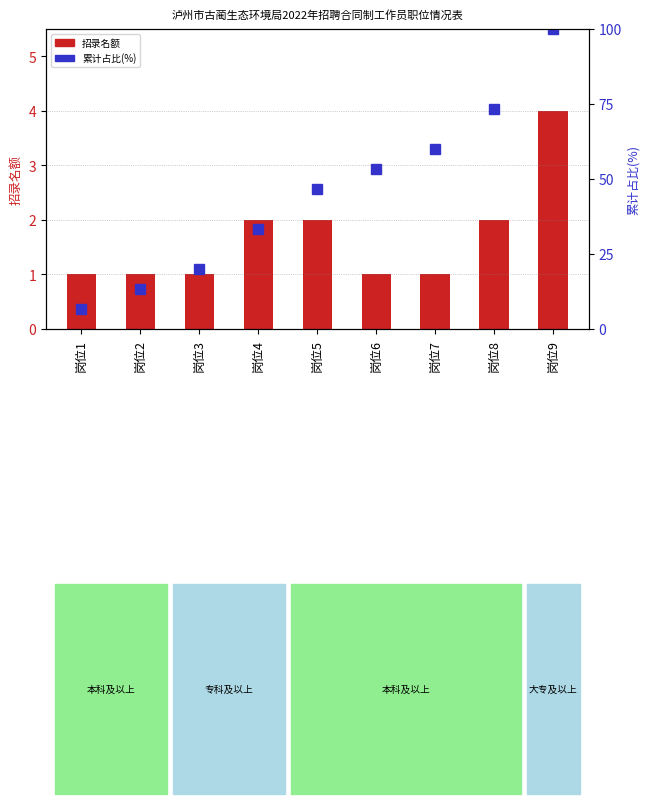

Reading left to right, what are all the values shown in this chart?

招录名额: 1.0	1.0	1.0	2.0	2.0	1.0	1.0	2.0	4.0
累计占比(%): 6.7	13.3	20.0	33.3	46.7	53.3	60.0	73.3	100.0